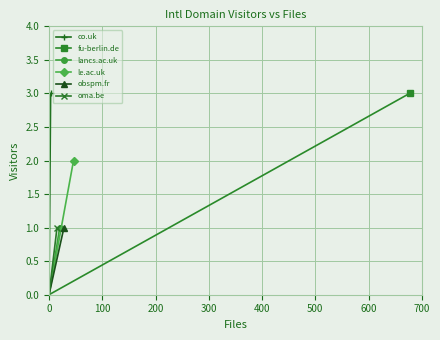

What is the sum of all le.ac.uk values?

10.0